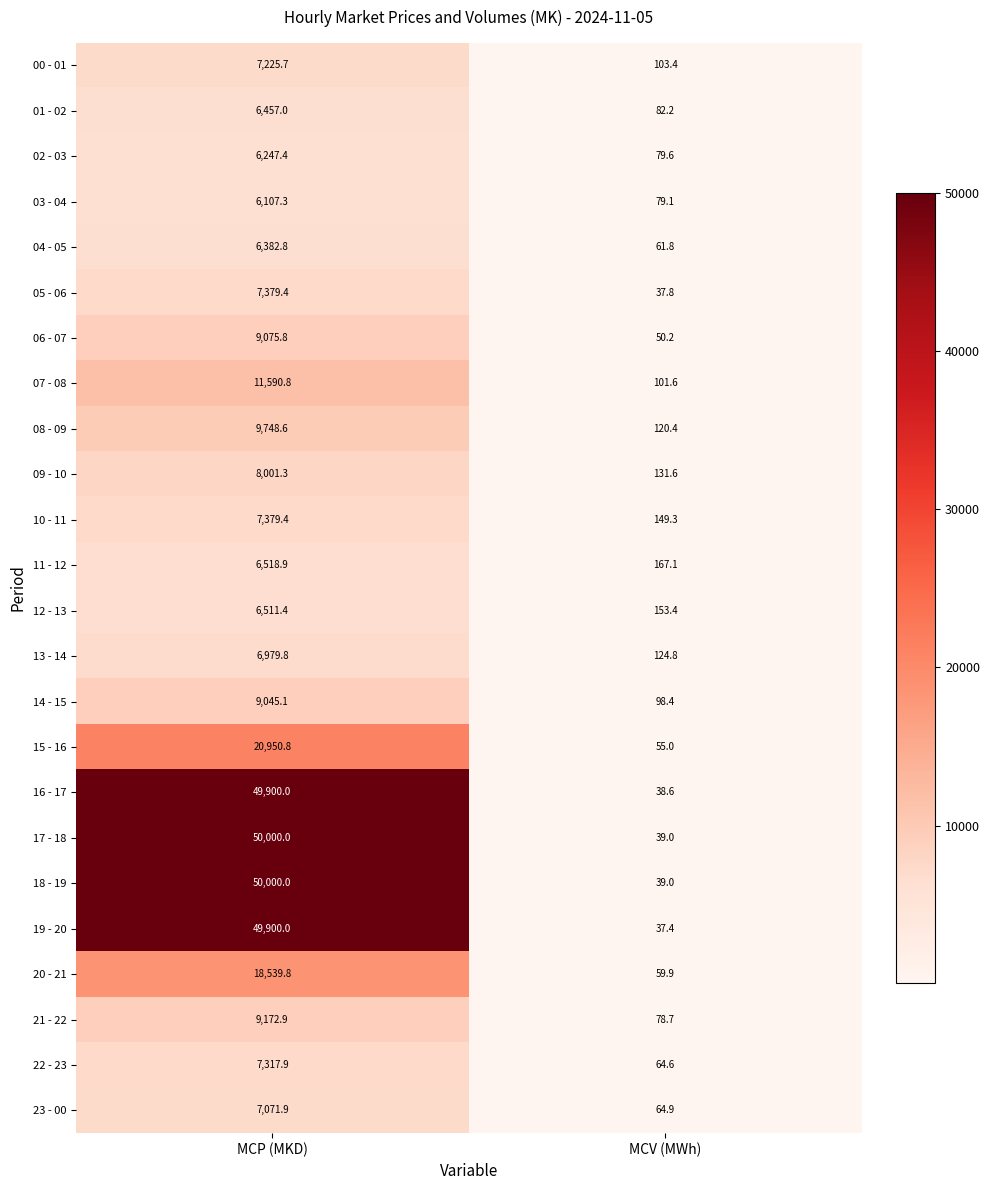

Rank the categories by 19 - 20 value from lowest to highest.

MCV (MWh), MCP (MKD)